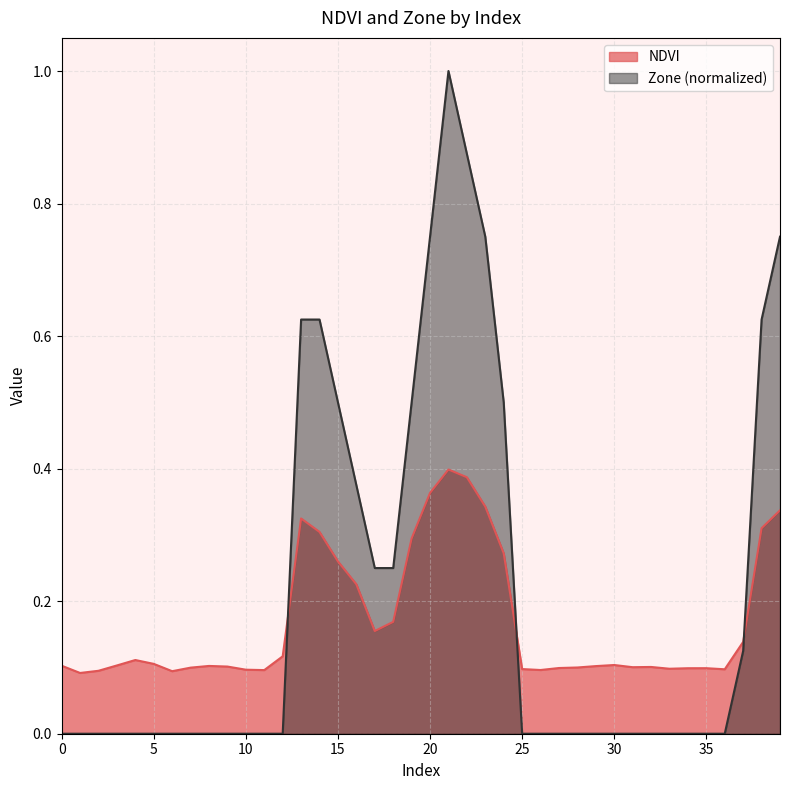

At which category does NDVI reach its first local peak?

4